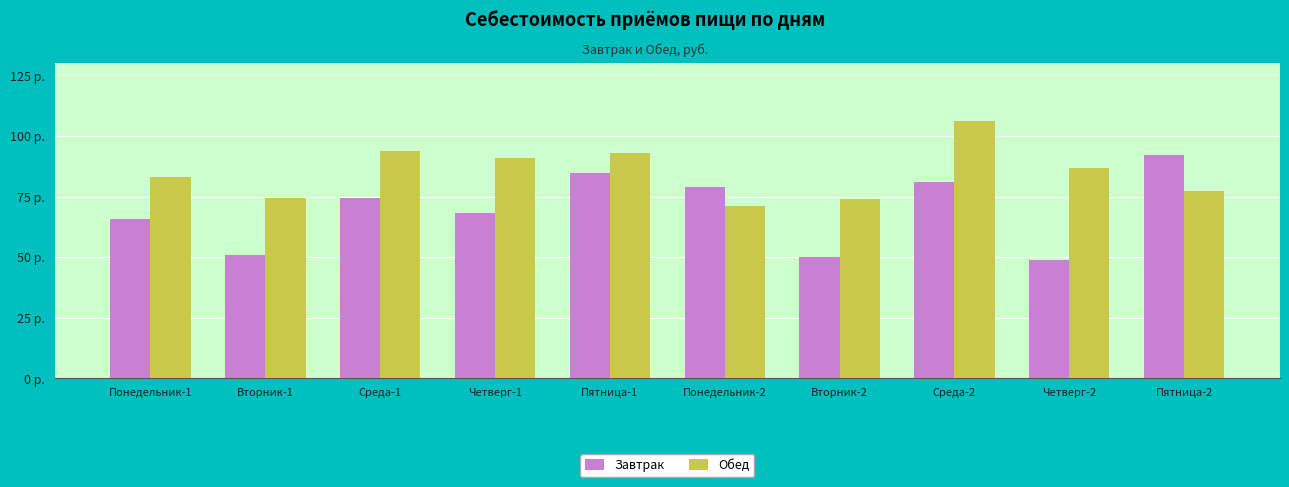

Reading left to right, list all the values displayed in this chart.

Завтрак: 65.8	50.9	74.3	68.2	84.9	79.0	49.9	81.0	49.0	92.3
Обед: 83.2	74.6	93.8	91.0	93.1	71.2	74.0	106.2	86.9	77.2